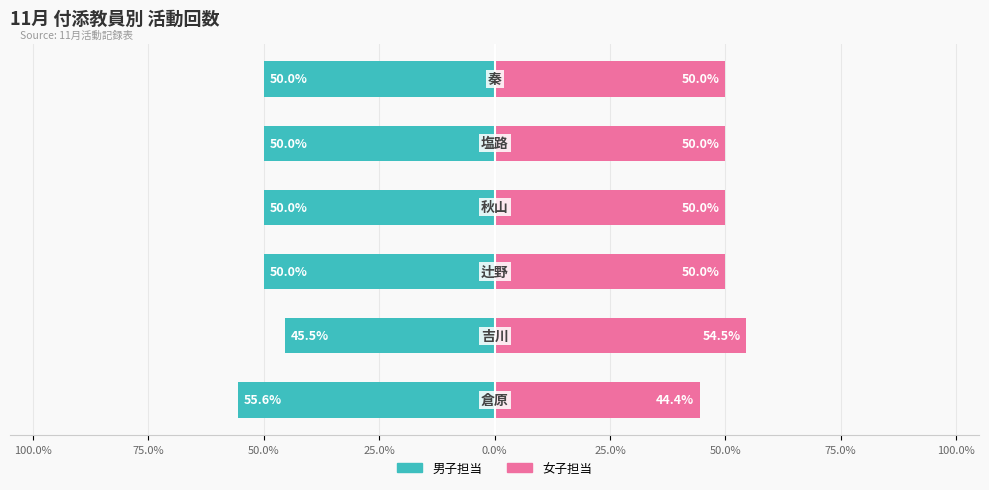

Between 25.0% and 0.0%, which is larger?

25.0%